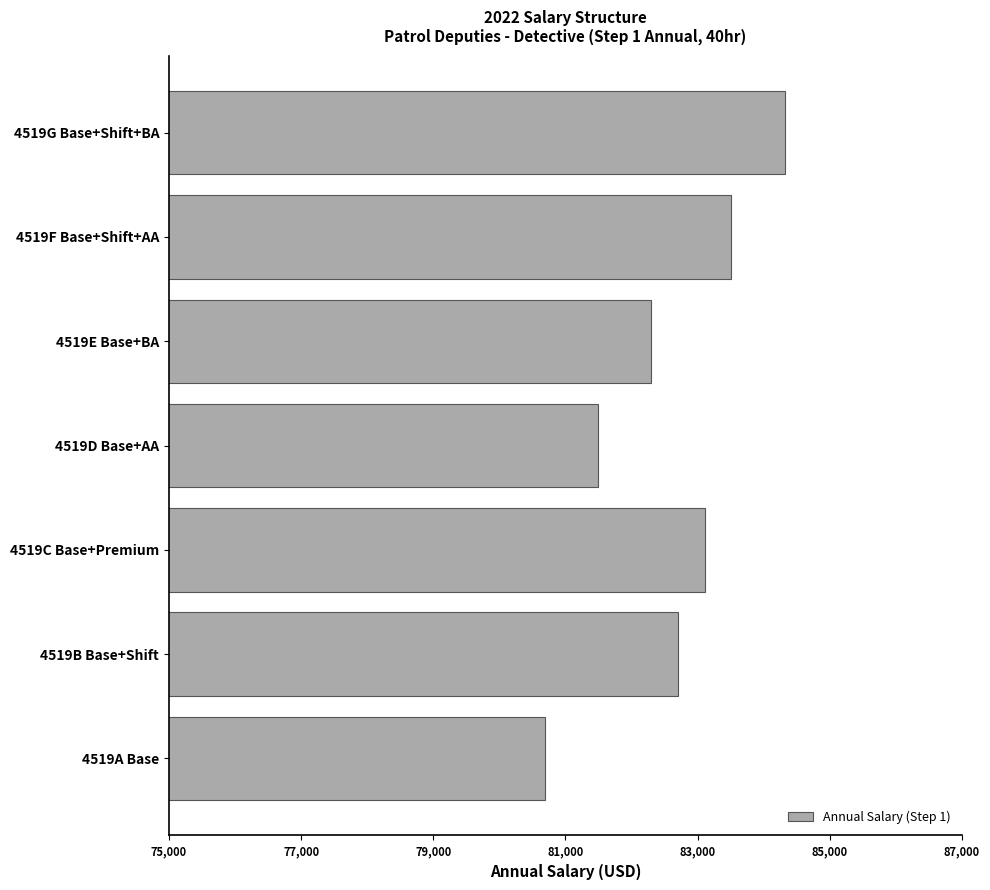

The value at 4519C Base+Premium is 146503.3. True or false?

False